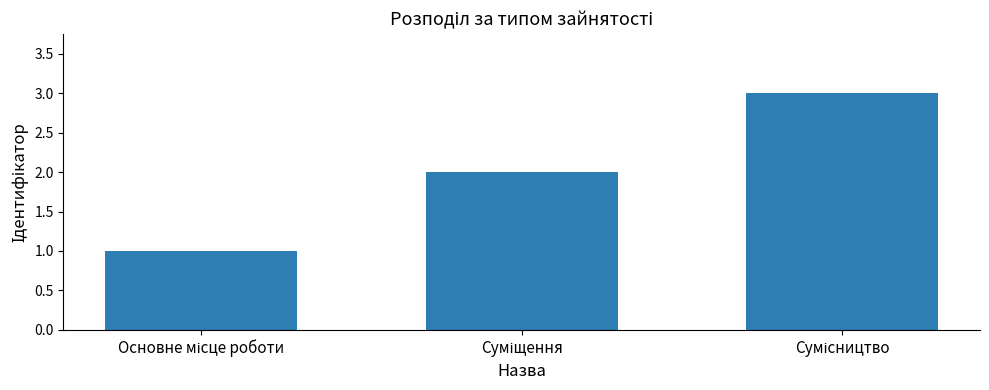

What is the maximum value shown in the chart?

3